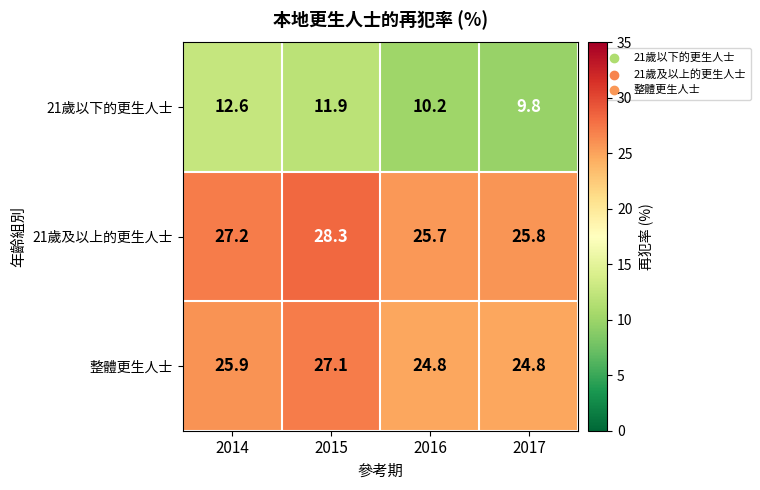

Reading left to right, transcribe all the data shown in this chart.

21歲以下的更生人士: 2014=12.6	2015=11.9	2016=10.2	2017=9.8
21歲及以上的更生人士: 2014=27.2	2015=28.3	2016=25.7	2017=25.8
整體更生人士: 2014=25.9	2015=27.1	2016=24.8	2017=24.8